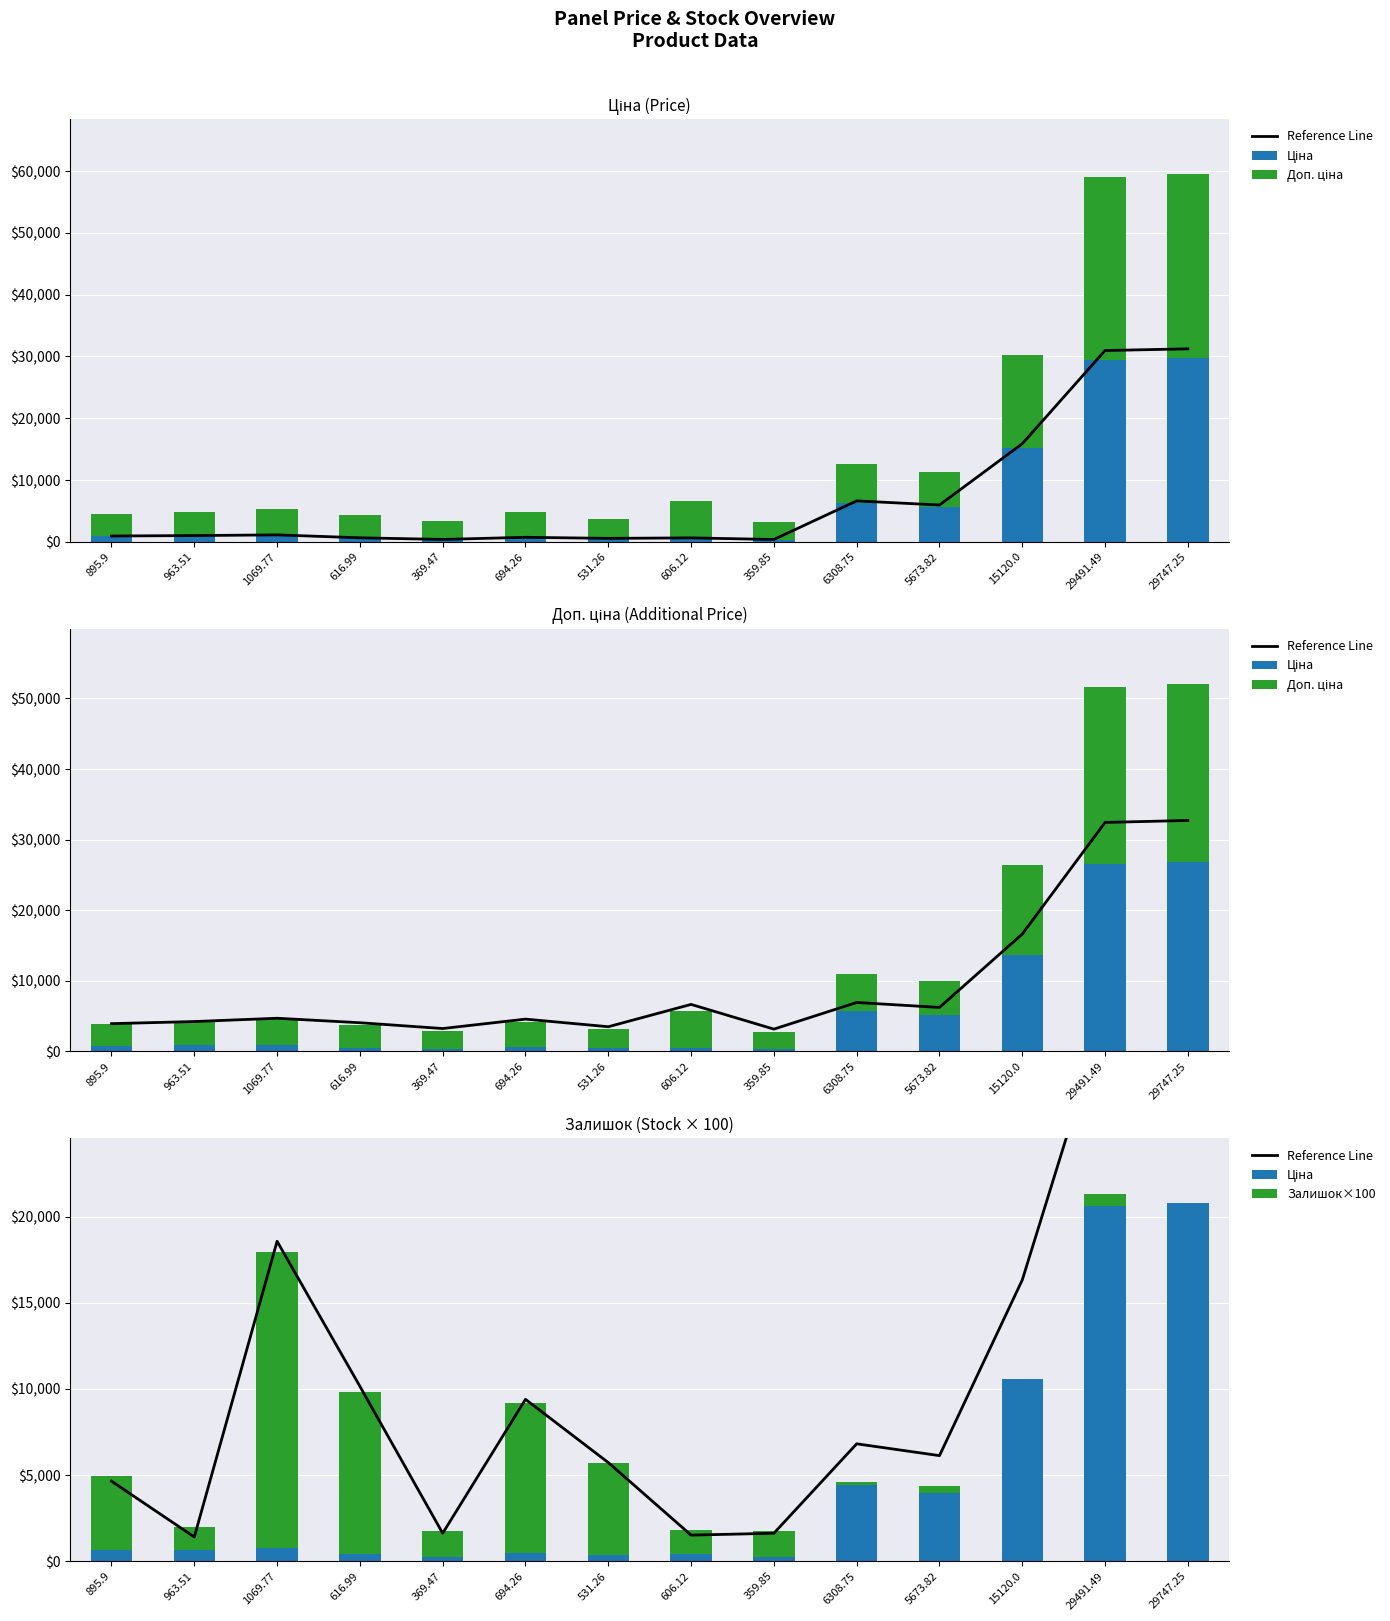

Which category has the lowest value in the Залишок×100 series?

15120.0